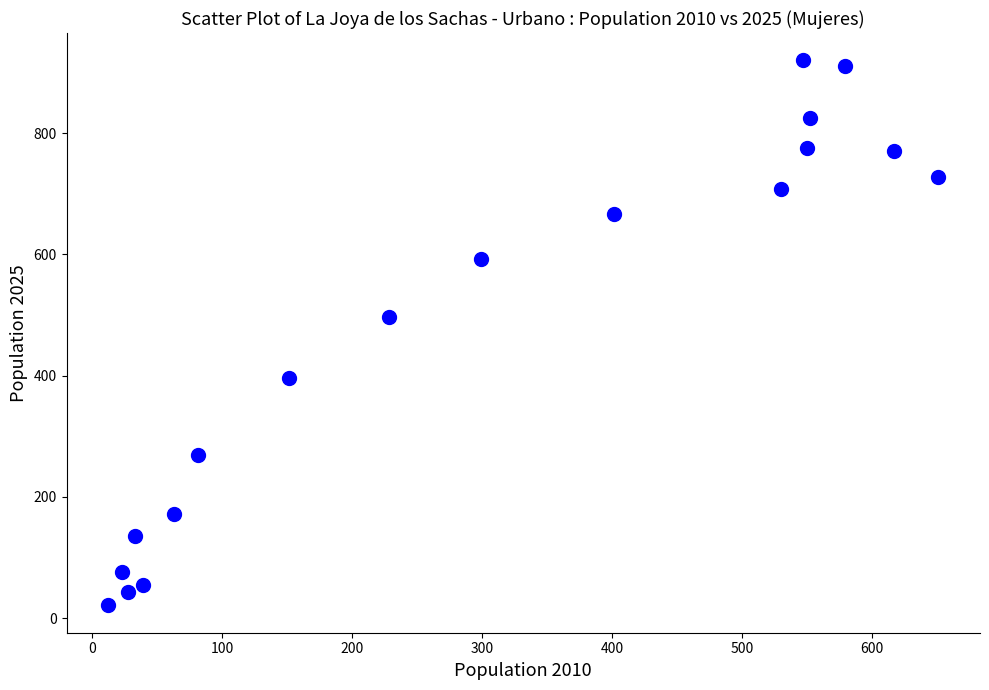

What is the range of X values (max minus min)?

639